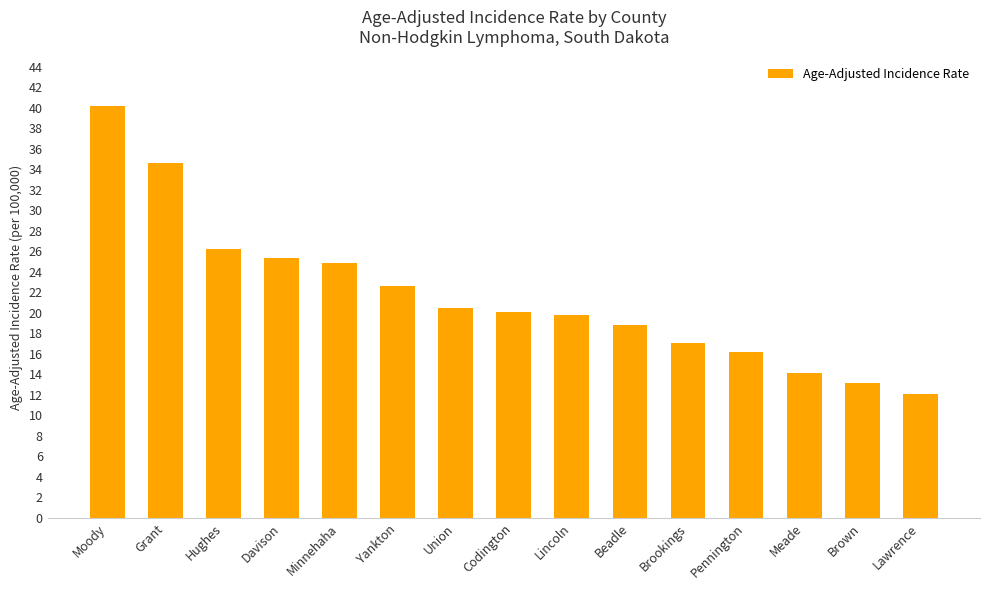

Which category has the highest value across all series?

Moody